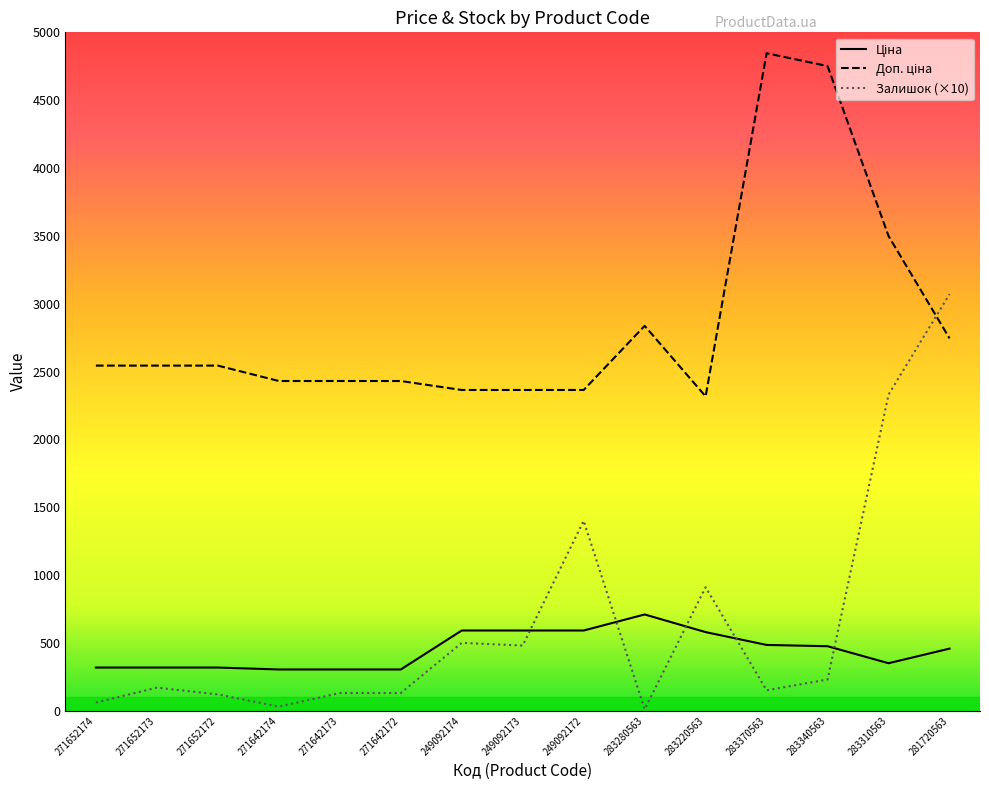

What is the total value across all series at 281720563?

6271.8